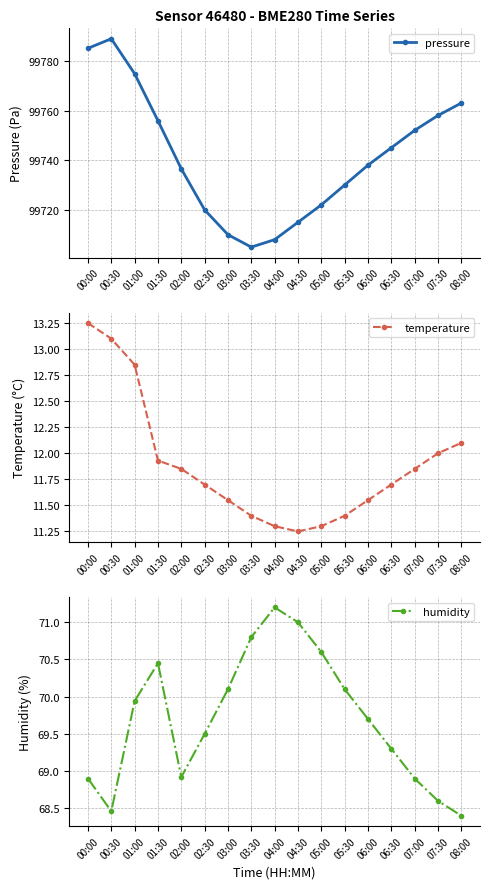

Which label corresponds to the largest value in the chart?

00:30